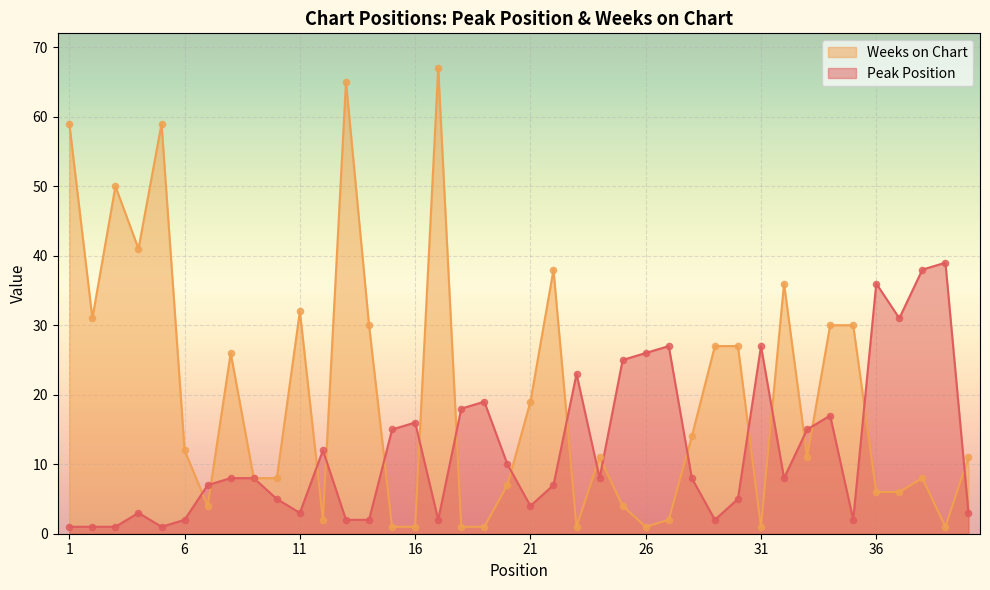

Which series reaches the minimum Y coordinate?

Peak Position